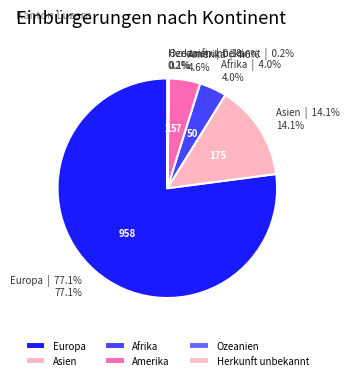

Is there a majority slice in this chart?

Yes